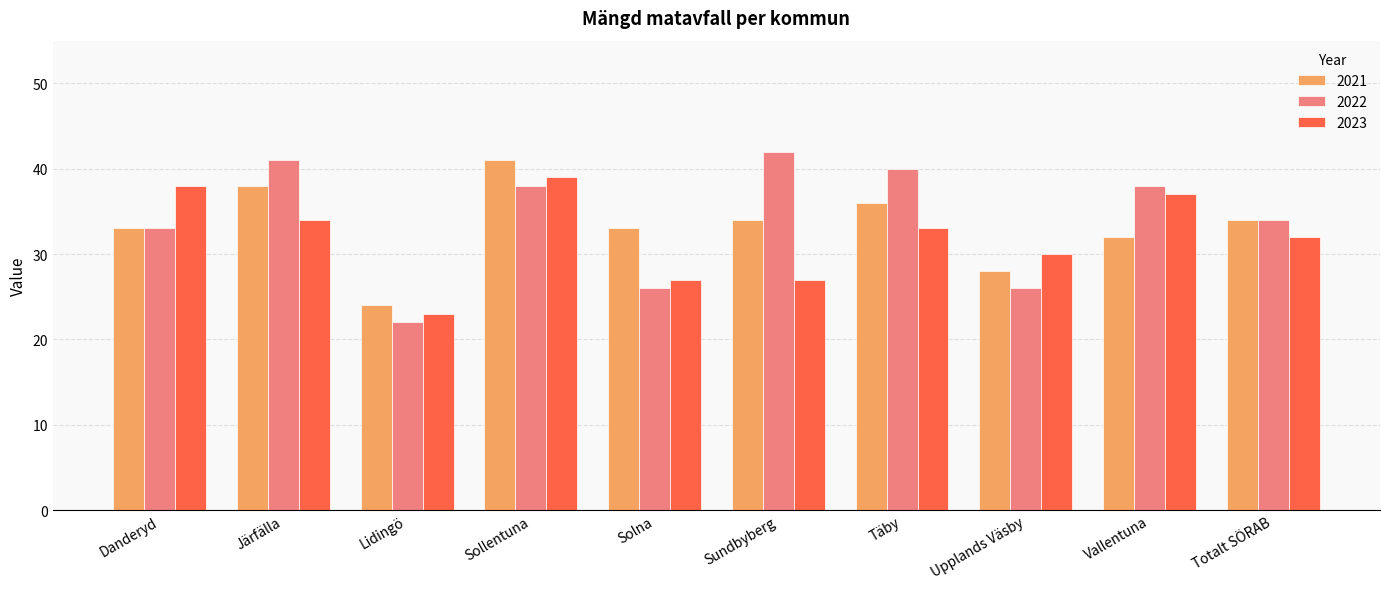

What is the difference between the second highest and minimum values in the 2021 series?

14